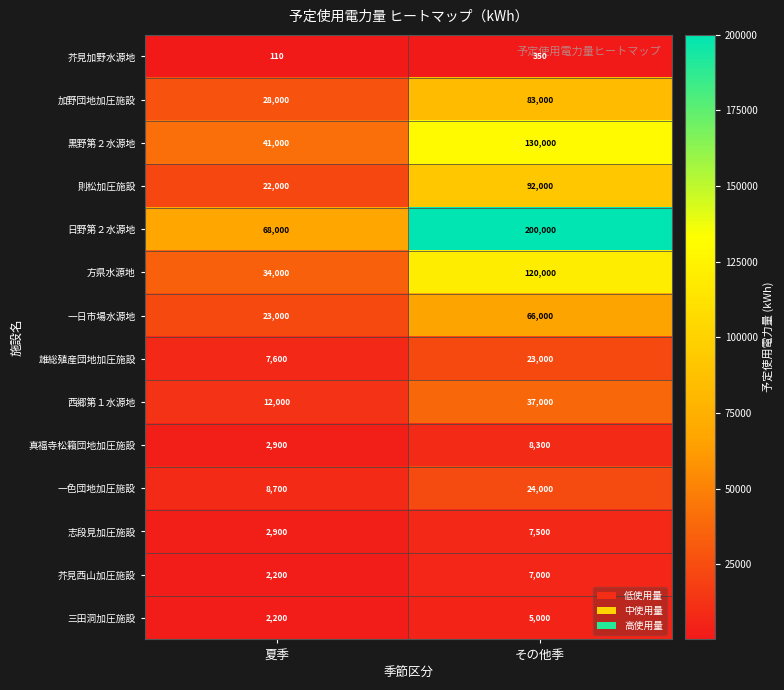

Which series has the widest spread of values?

日野第２水源地